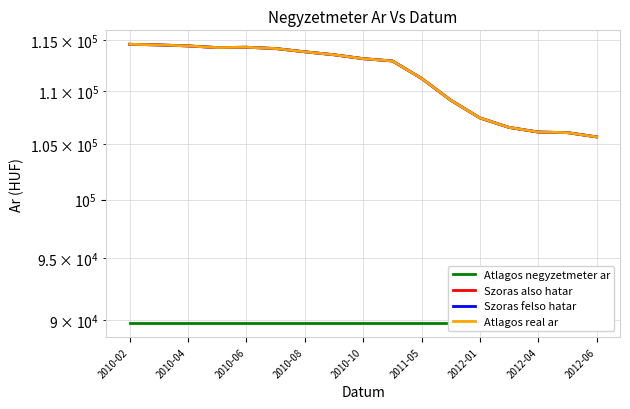

Is the value of Atlagos real ar at 2010-02 greater than the value of Atlagos negyzetmeter ar at 2012-04?

Yes